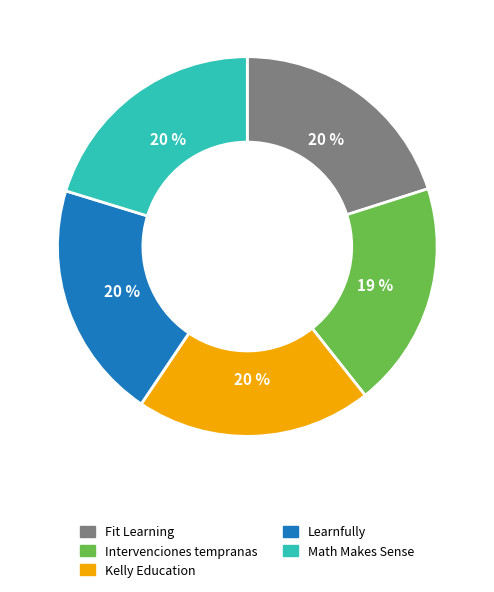

Do Intervenciones tempranas and Fit Learning together represent more than half of the pie?

No